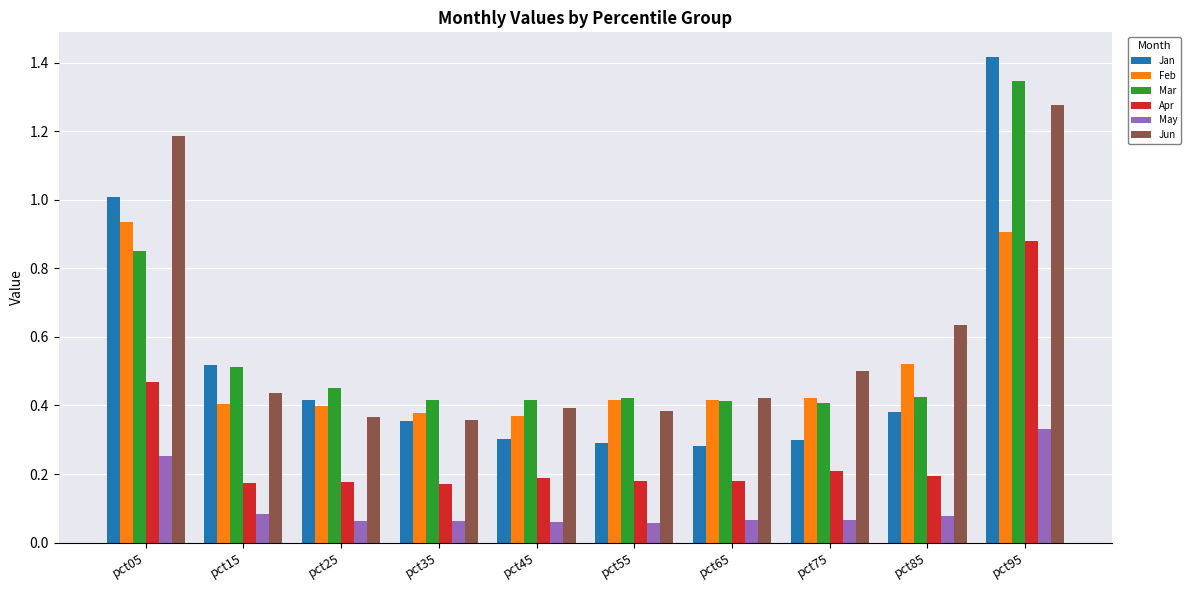

What is the difference between the second highest and minimum values in the Jun series?

0.8